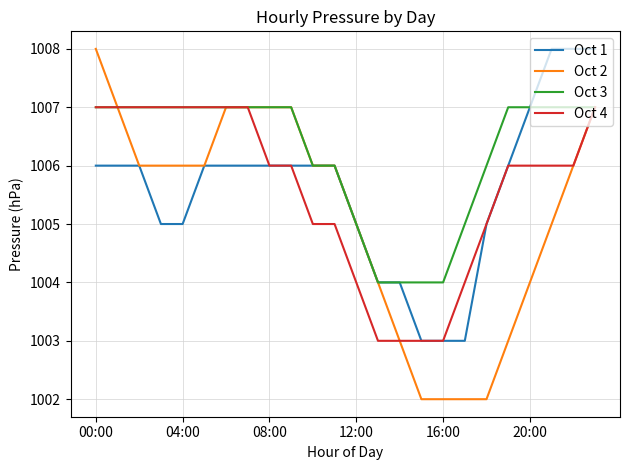

Which series has the largest total across all categories?

Oct 3